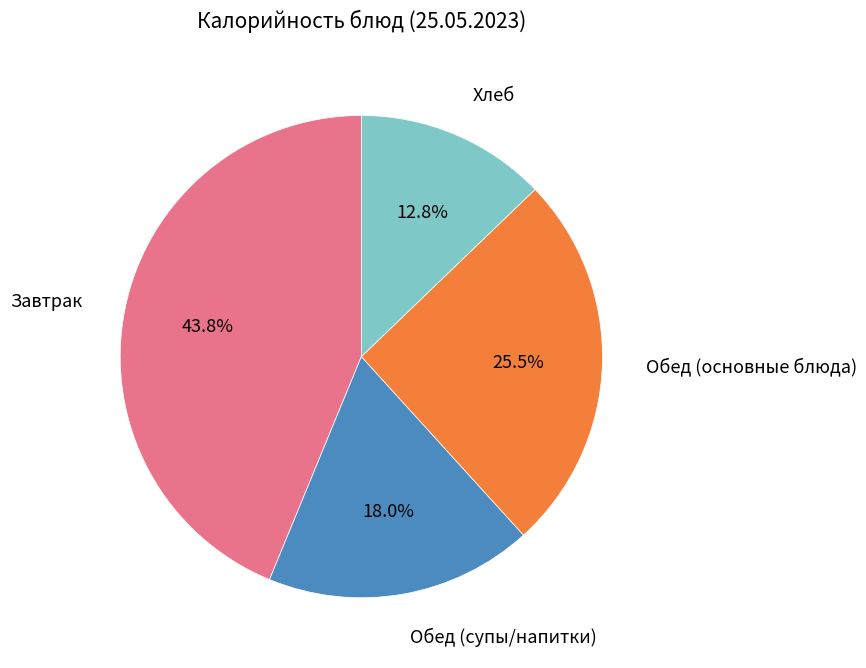

To the nearest percent, what is the difference between the largest and smallest slice percentages?

31%